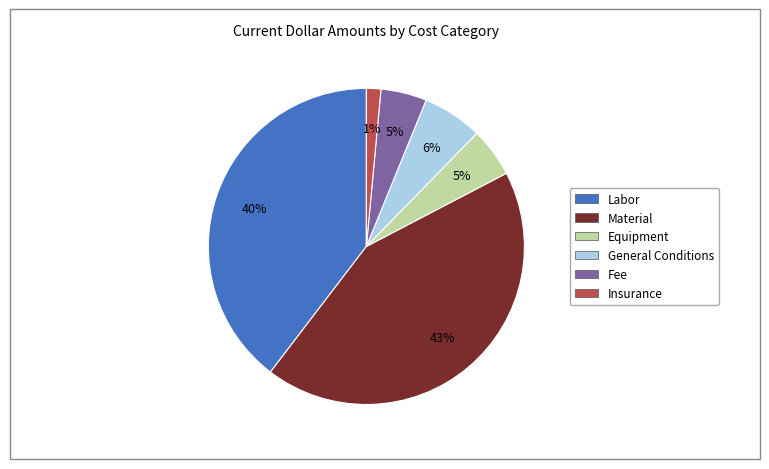

Does any single category account for the majority?

No